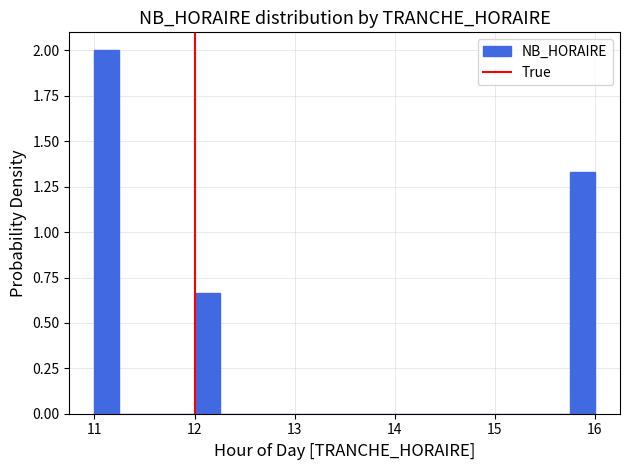

Read against the x-axis, roughly where is the centre of the tallest bar?

11.1